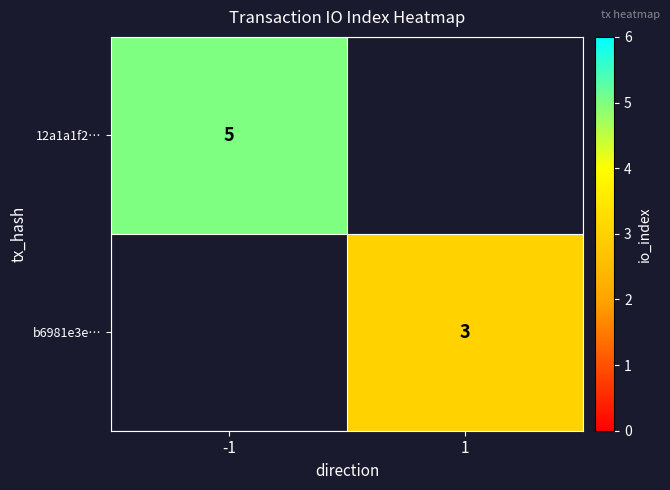

Count the number of categories in the chart.

2